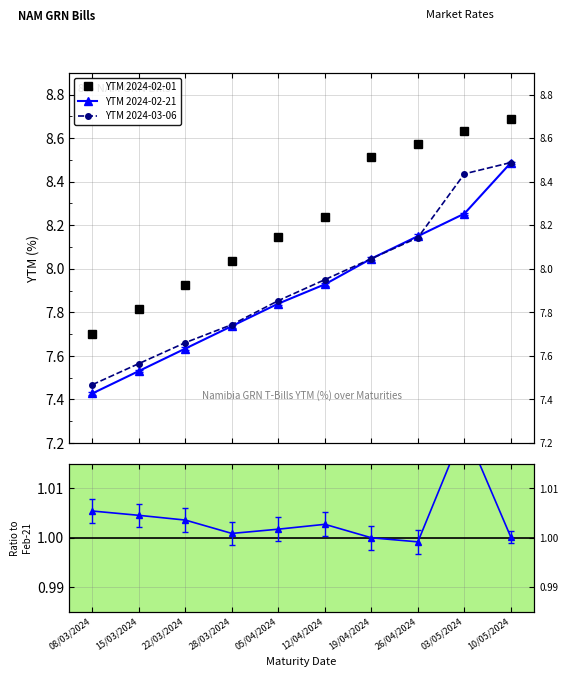

What position from the right is 03/05/2024?

2